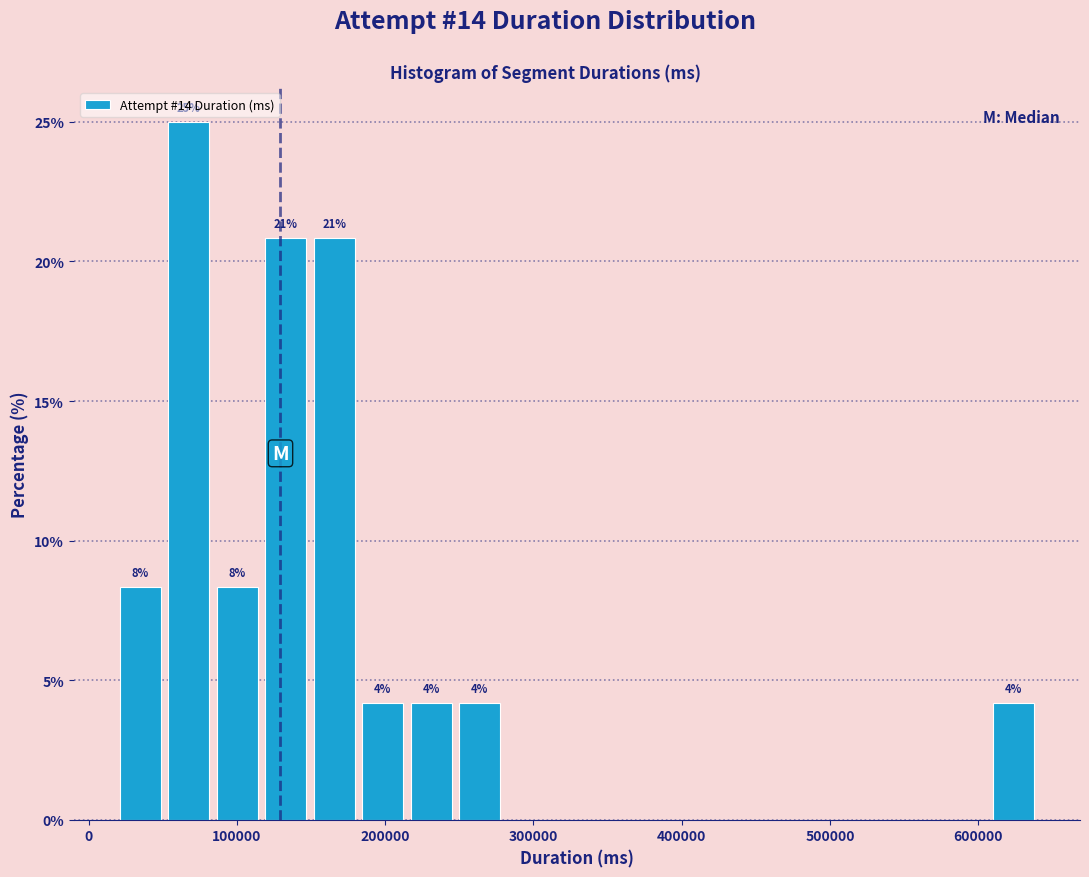

Read against the x-axis, roughly where is the centre of the tallest bar?

70000